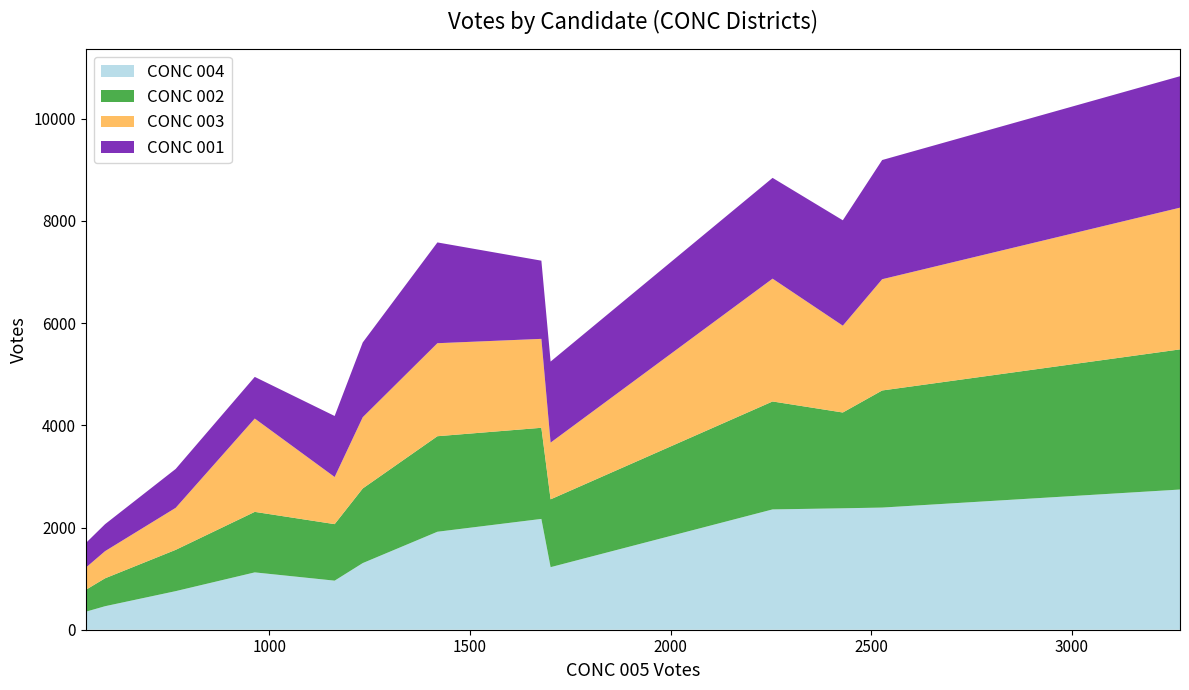

Does the chart have visible grid lines?

No